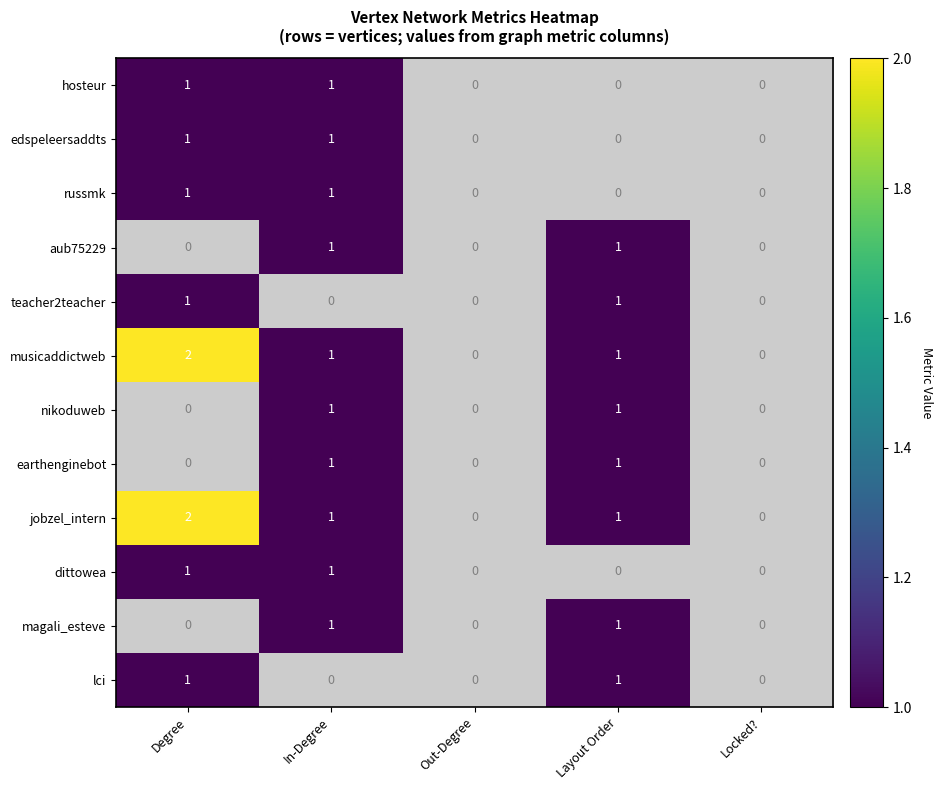

How many positive values does the magali_esteve series have?

2